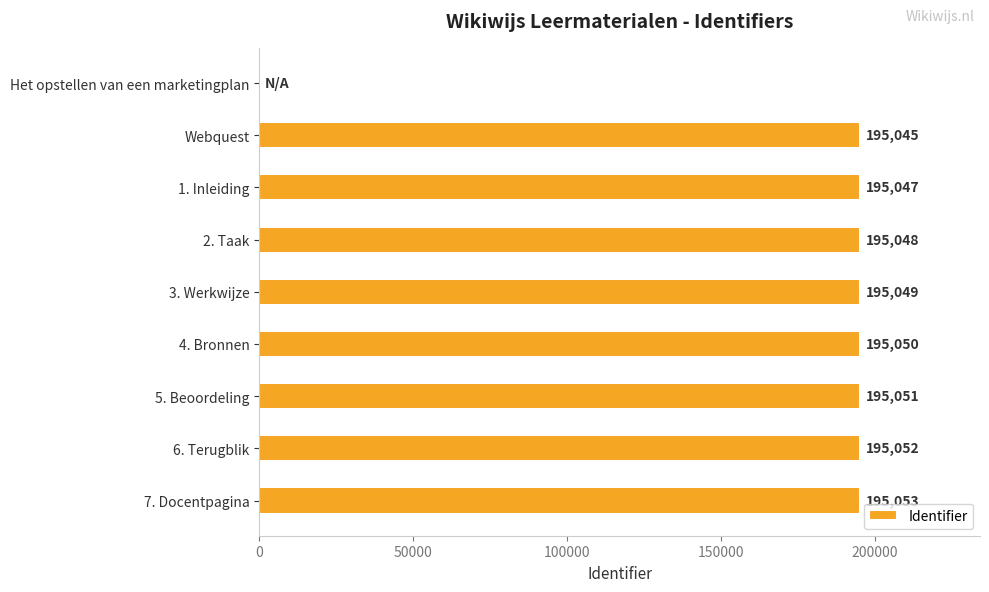

What is the change in value from Het opstellen van een marketingplan to 2. Taak?

+195048